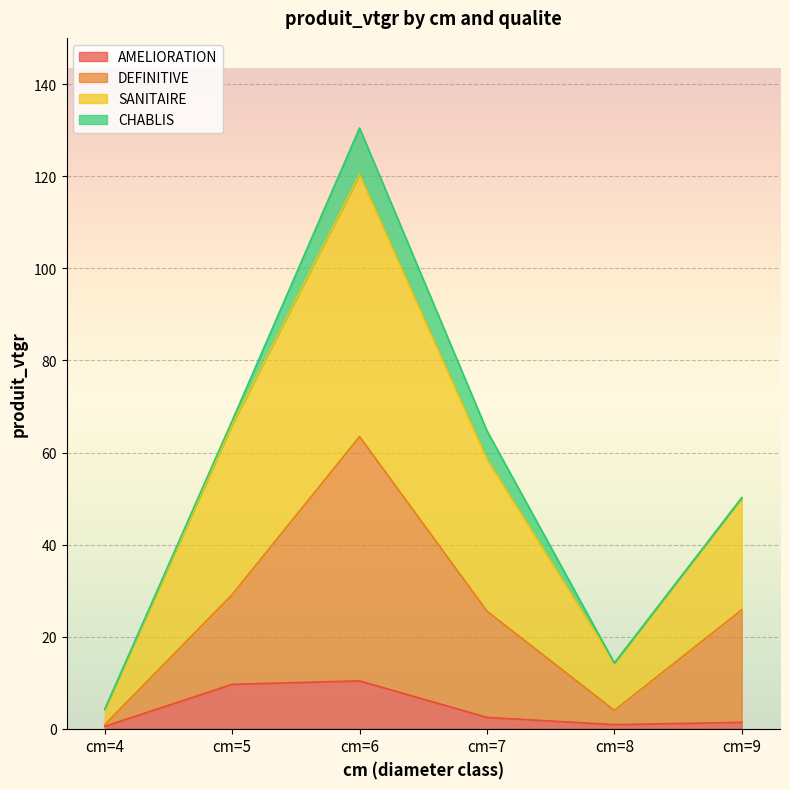

What is the value of the AMELIORATION point at the 5th from the left?

0.9